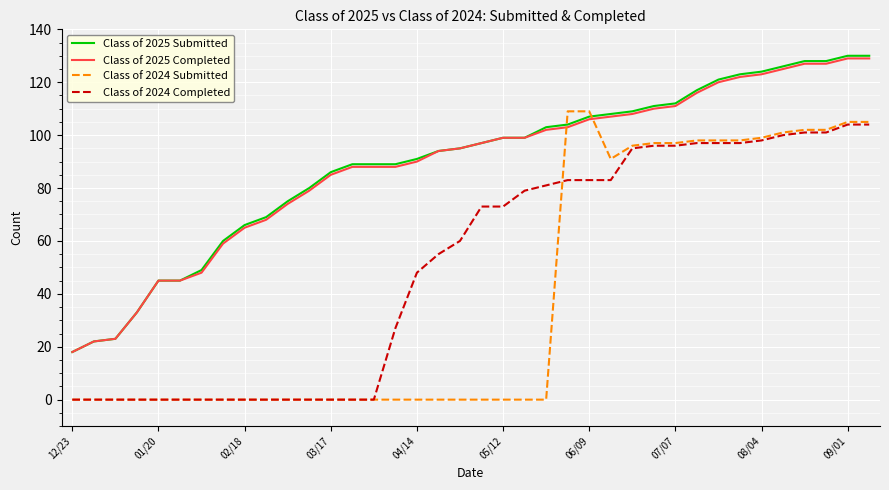

True or false: Class of 2025 Submitted and Class of 2024 Completed cross at least once.

False